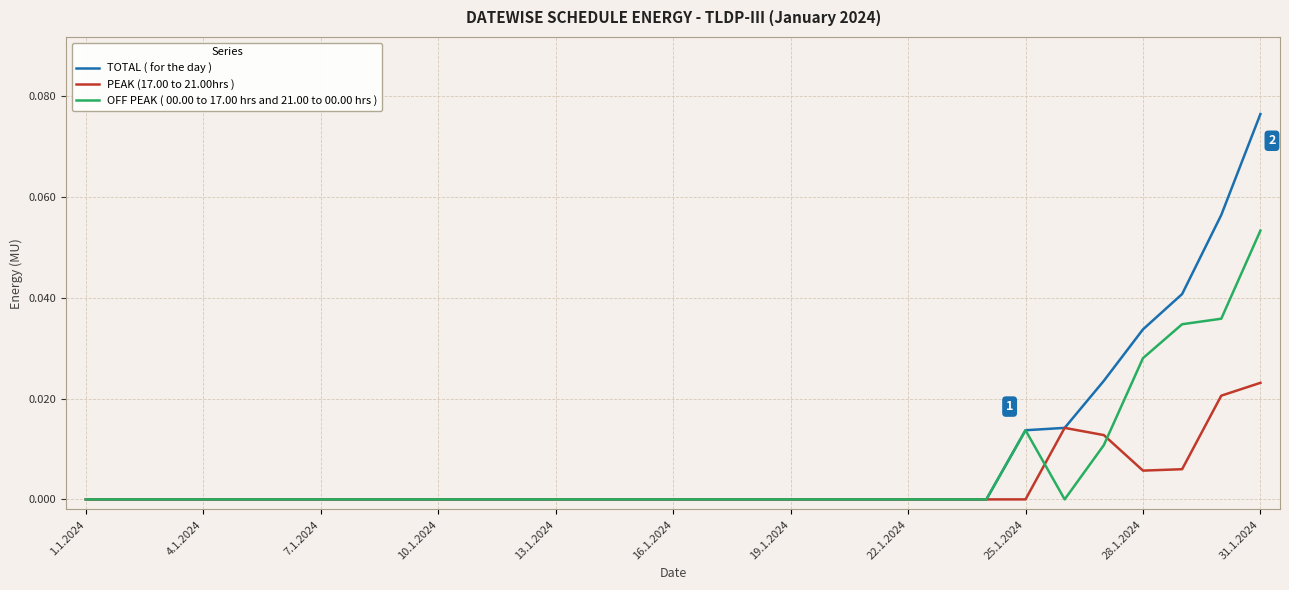

Rank the series by their maximum value, from highest to lowest.

TOTAL ( for the day ), OFF PEAK ( 00.00 to 17.00 hrs and 21.00 to 00.00 hrs ), PEAK (17.00 to 21.00hrs )